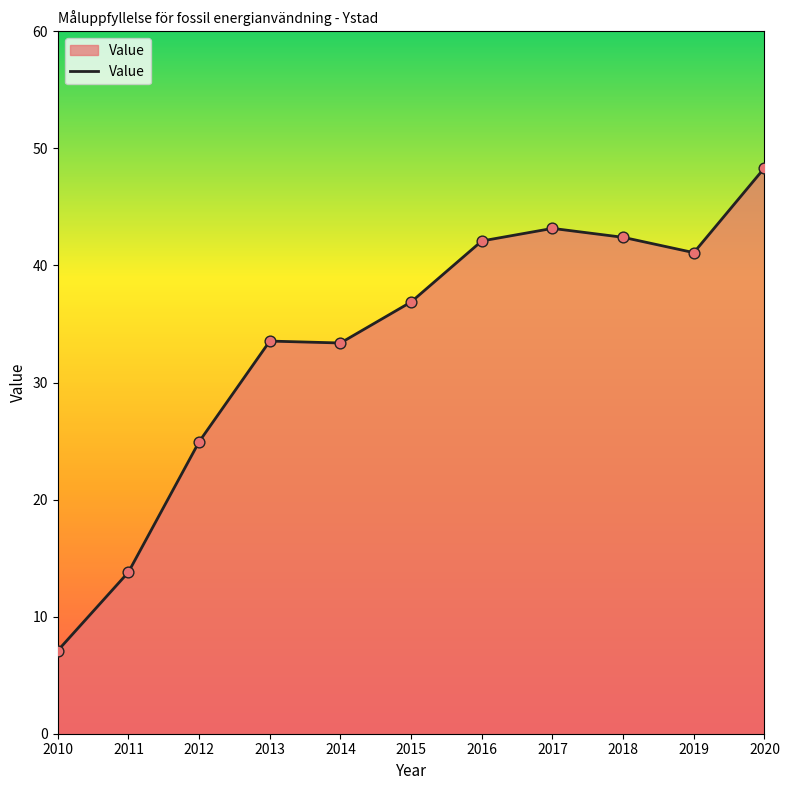

Between 2010 and 2012, which is larger?

2012